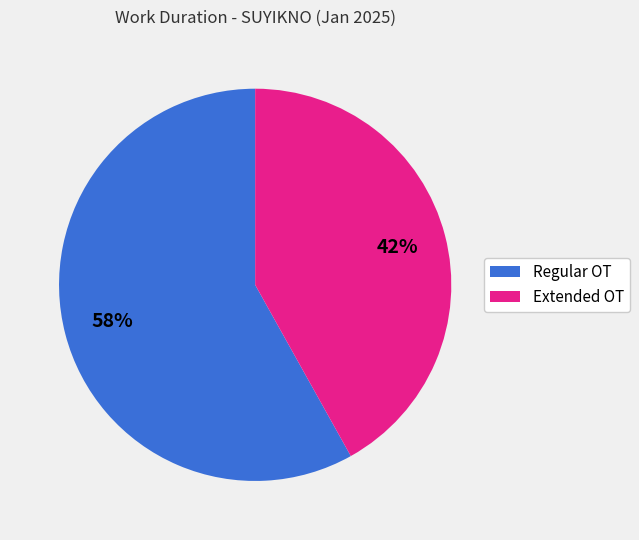

Which slice represents more than half of the pie?

Regular OT